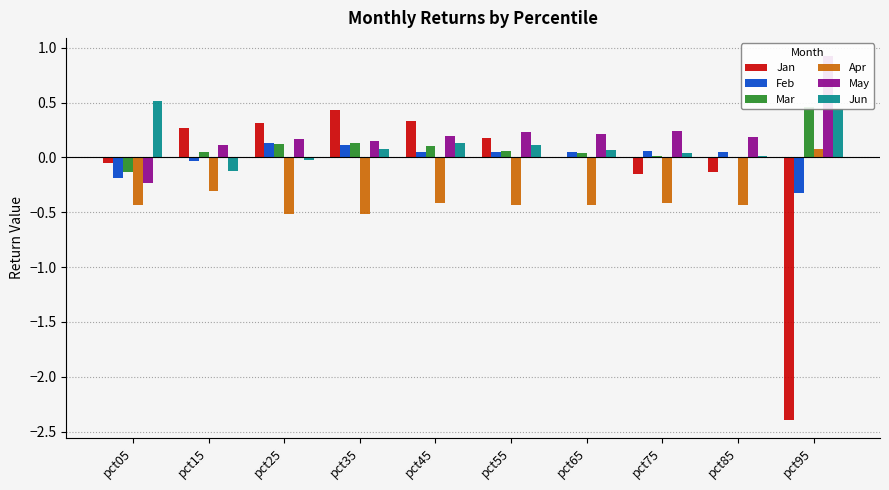

What is the difference between the highest and lowest values at pct45?

0.8